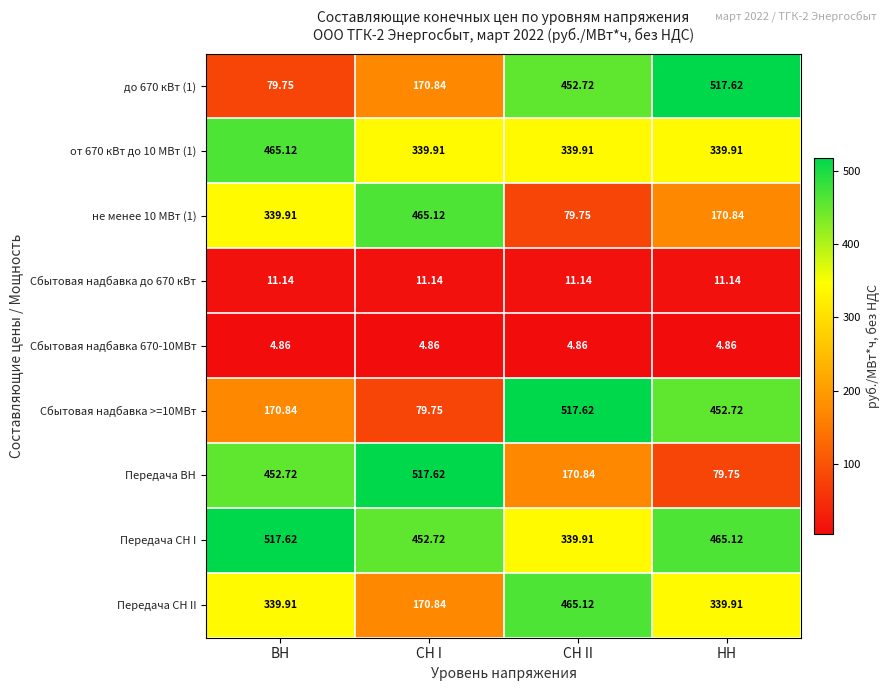

Which series changed the most between СН I and НН?

Передача ВН